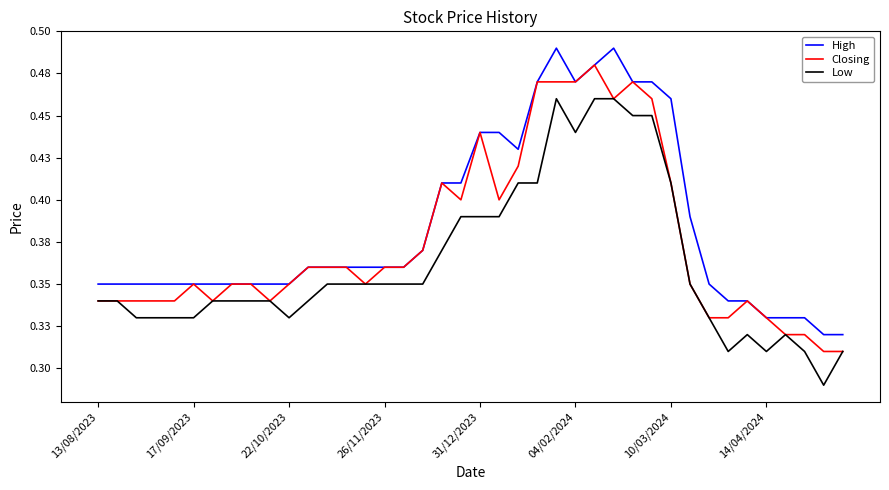

At which category does the chart reach its peak across all series?

24